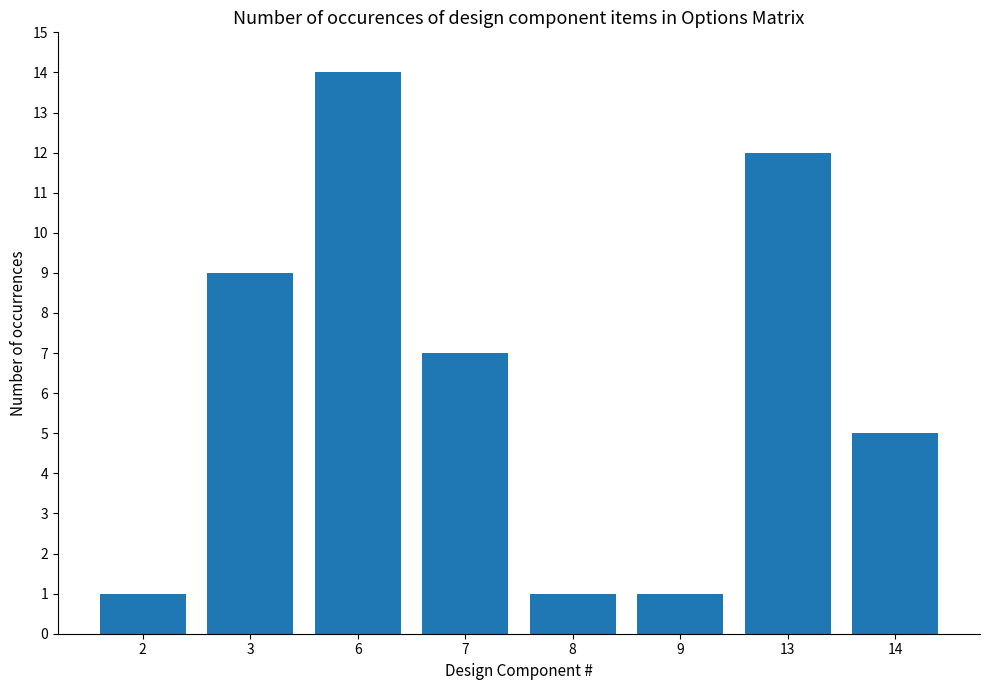

Reading right to left, transcribe all the data shown in this chart.

5	12	1	1	7	14	9	1